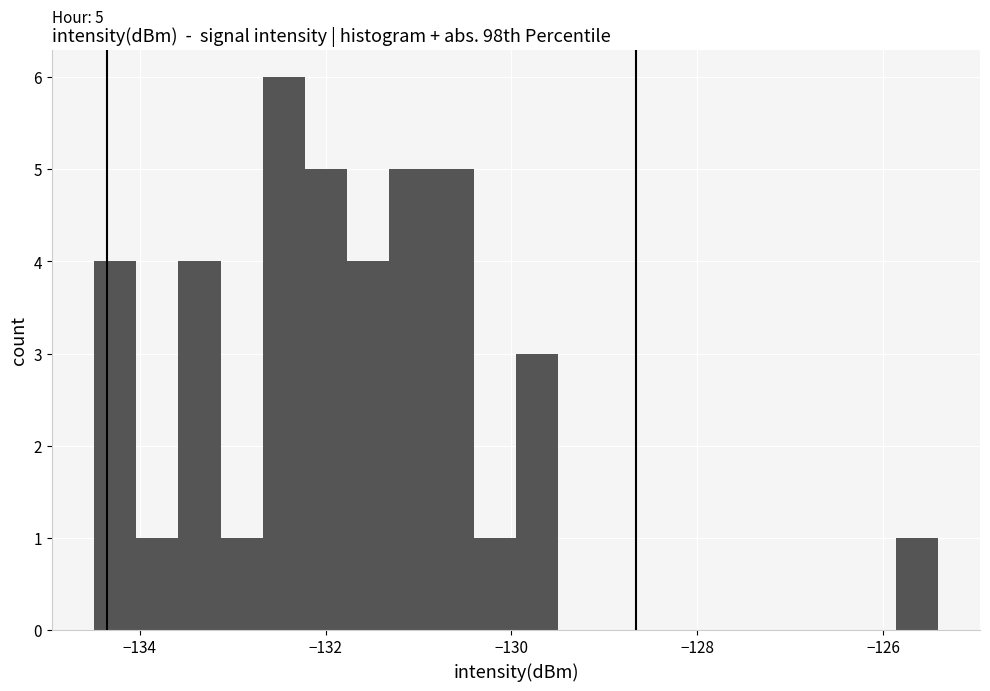

Around what value on the x-axis is the tallest bar? Give the approximate position of its centre, as read against the axis.

-132.4